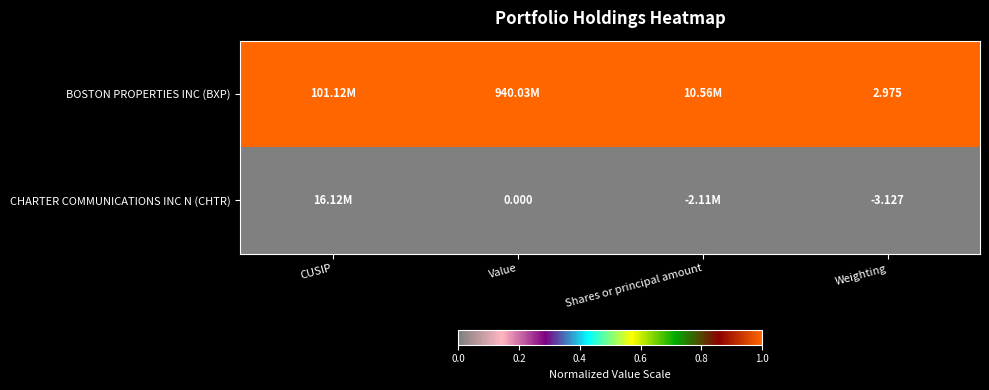

Rank the series at Weighting from lowest to highest value.

CHARTER COMMUNICATIONS INC N (CHTR), BOSTON PROPERTIES INC (BXP)